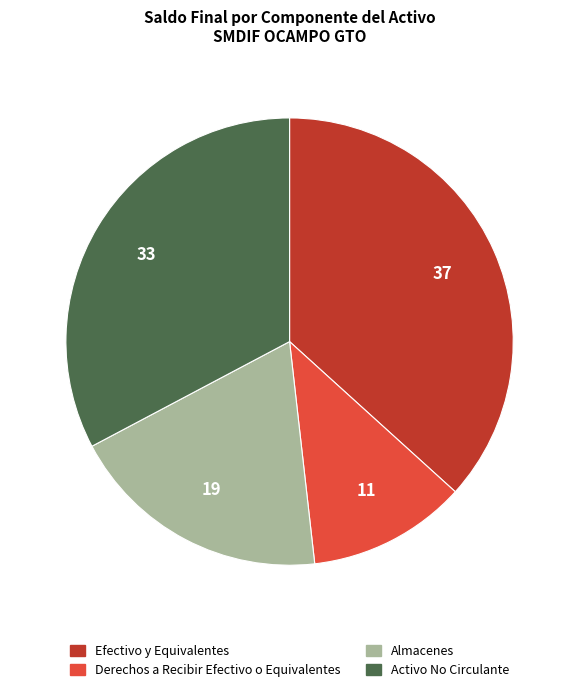

Is the sum of Efectivo y Equivalentes and Almacenes greater than half?

Yes